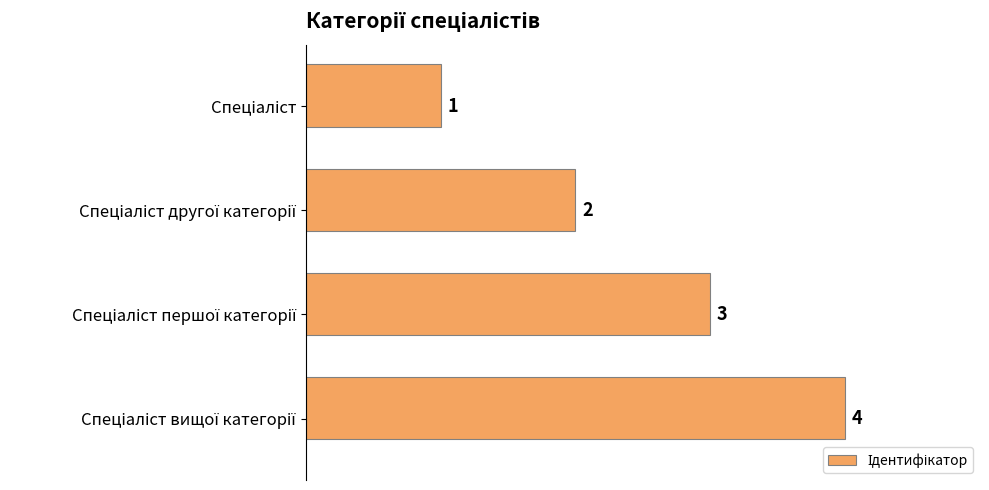

What is the difference between the maximum and minimum values?

3